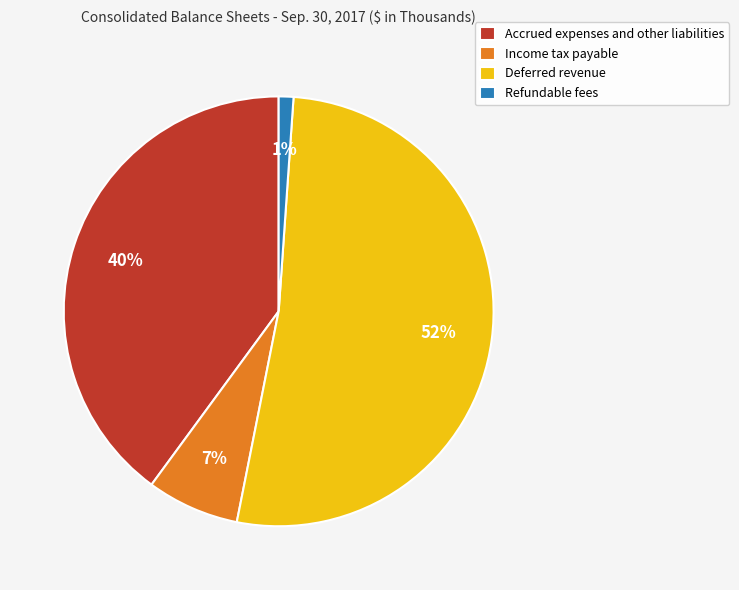

Is the sum of Income tax payable and Deferred revenue greater than half?

Yes